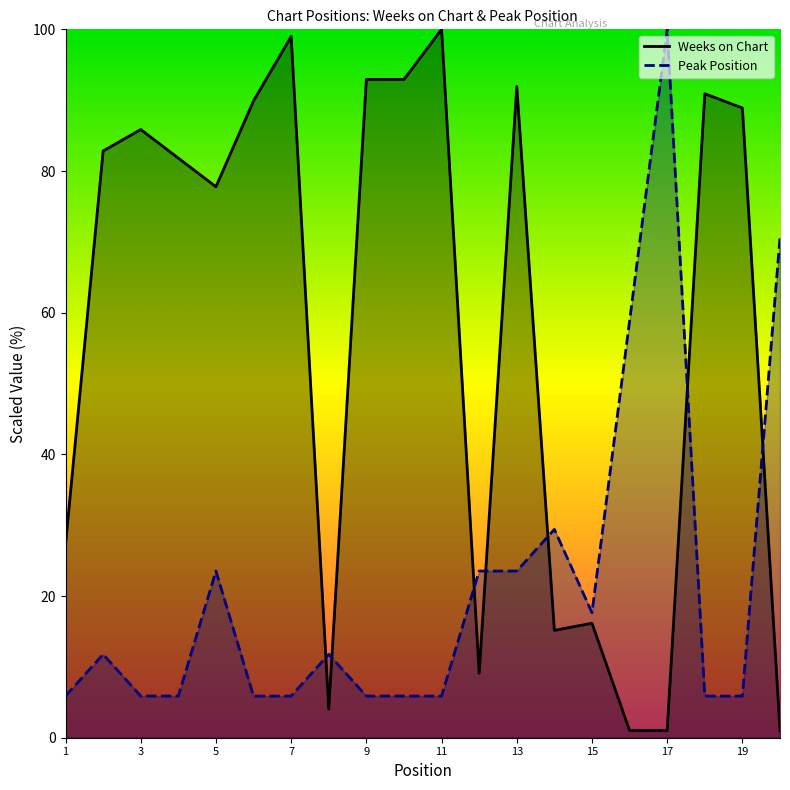

At how many categories does at least one series exceed 24?

17